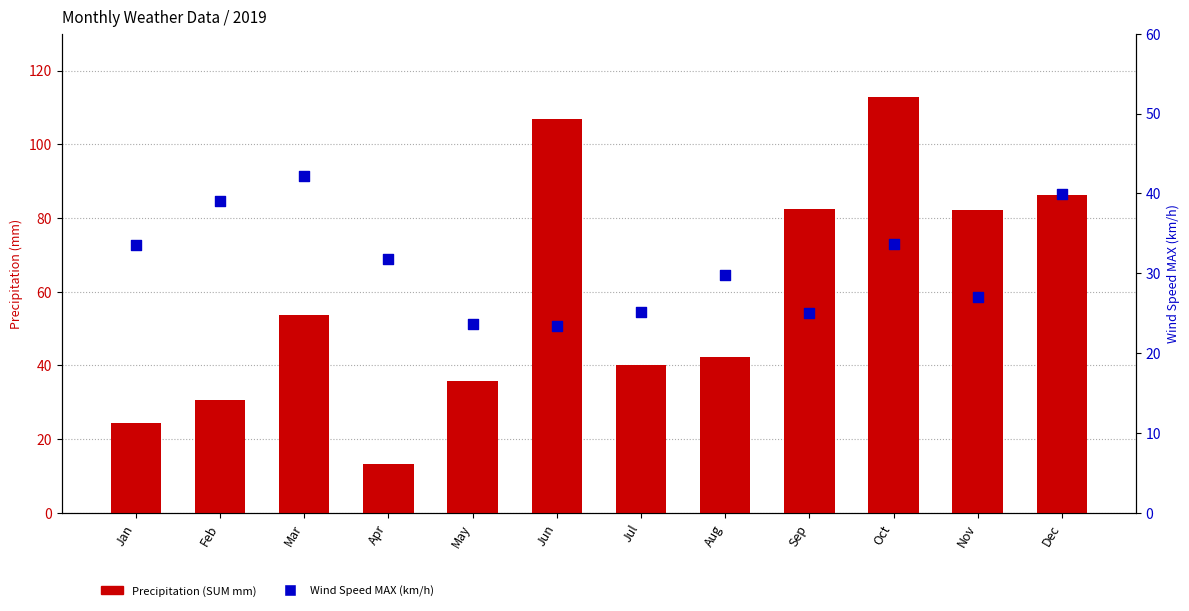

Is the value of Precipitation (SUM mm) at Aug greater than the value of Wind Speed MAX (km/h) at Nov?

Yes